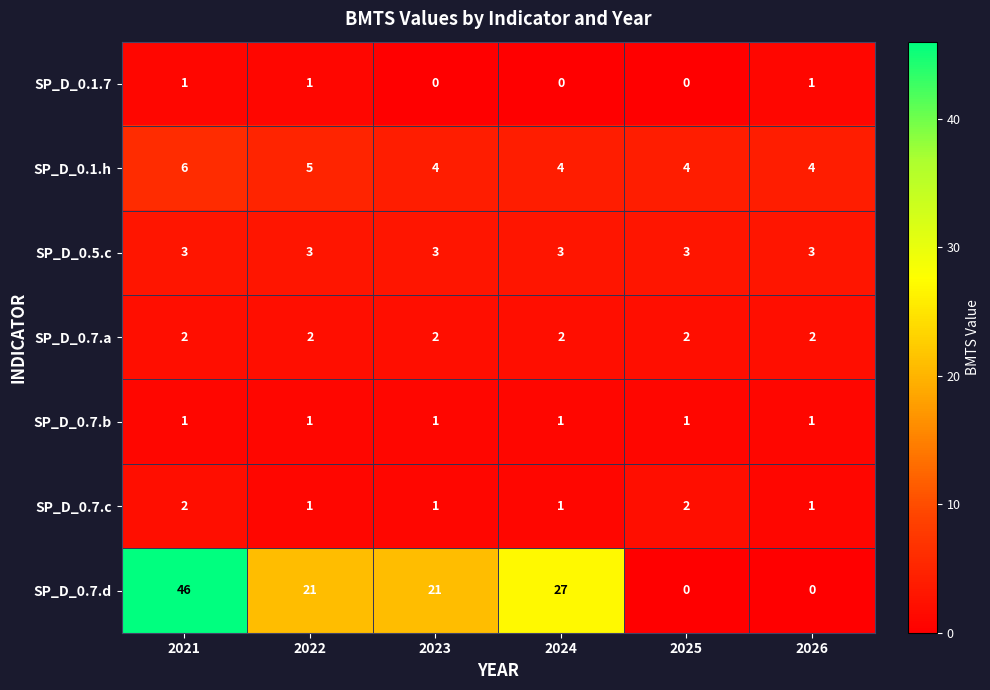

Read the SP_D_0.1.h value at 2021.

6